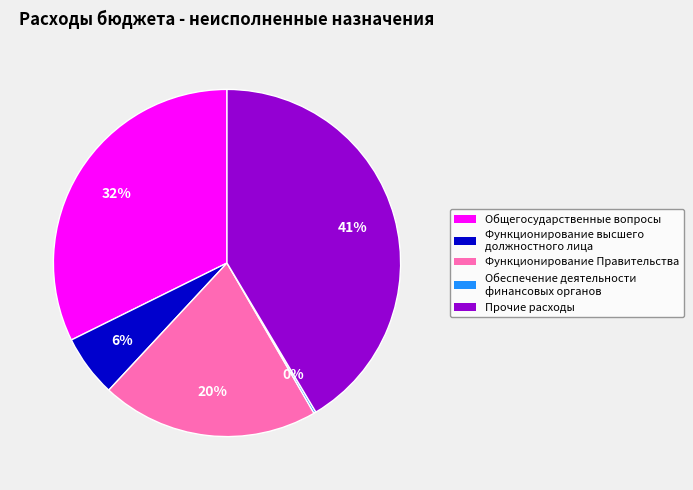

Which category has the biggest portion of the pie?

Прочие расходы